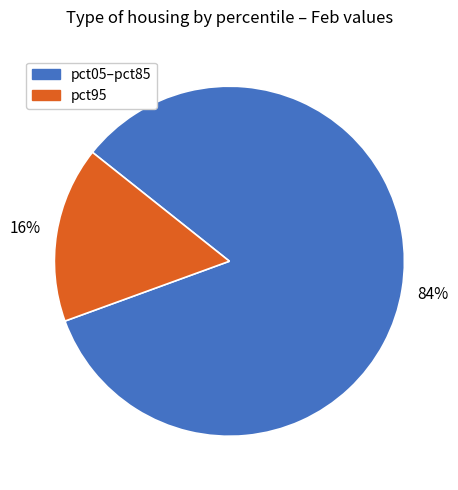

Count the number of slices in the pie.

2